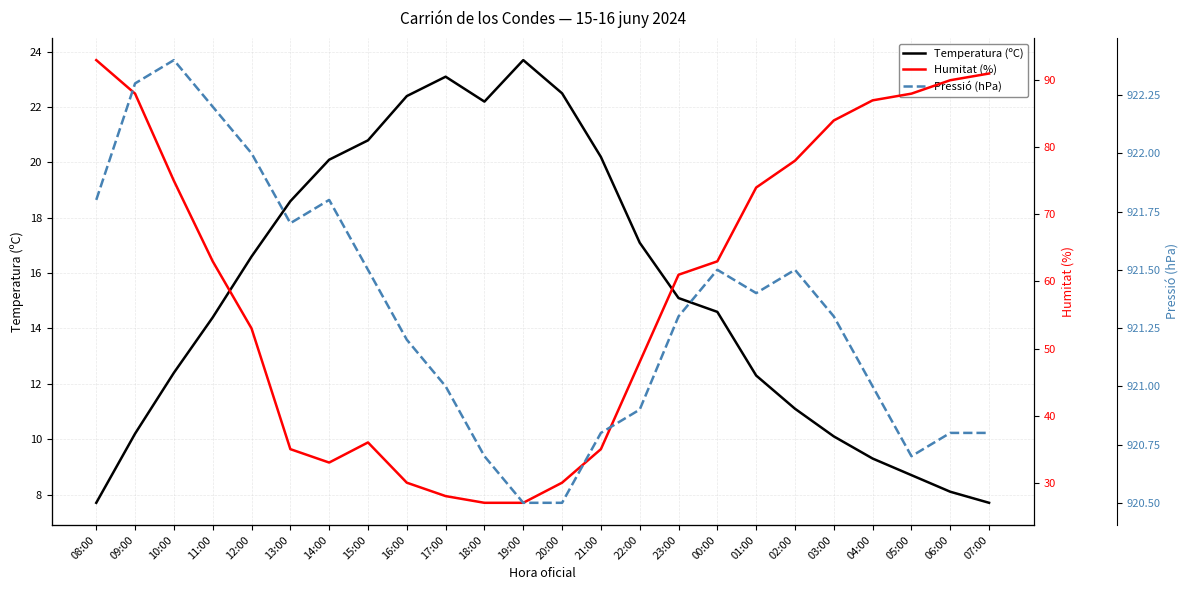

Reading right to left, extract all data points from this chart.

Temperatura (ºC): 7.7	8.1	8.7	9.3	10.1	11.1	12.3	14.6	15.1	17.1	20.2	22.5	23.7	22.2	23.1	22.4	20.8	20.1	18.6	16.6	14.4	12.4	10.2	7.7
Humitat (%): 91.0	90.0	88.0	87.0	84.0	78.0	74.0	63.0	61.0	48.0	35.0	30.0	27.0	27.0	28.0	30.0	36.0	33.0	35.0	53.0	63.0	75.0	88.0	93.0
Pressió (hPa): 920.8	920.8	920.7	921.0	921.3	921.5	921.4	921.5	921.3	920.9	920.8	920.5	920.5	920.7	921.0	921.2	921.5	921.8	921.7	922.0	922.2	922.4	922.3	921.8